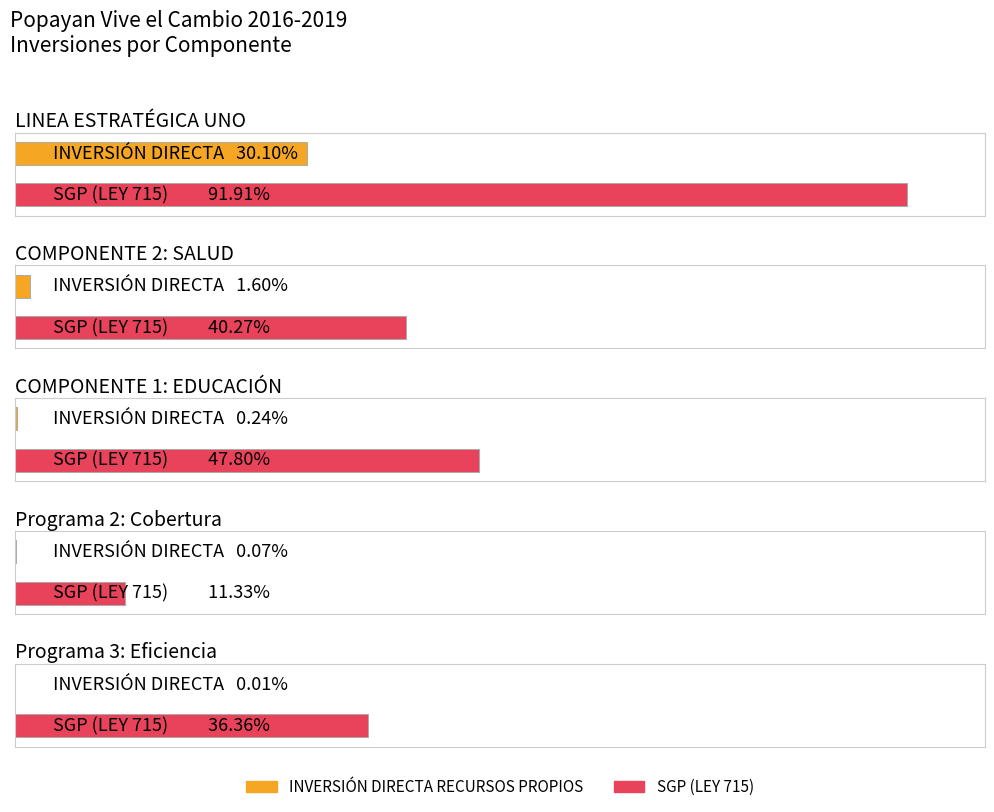

At which label does SGP (LEY 715) reach its peak?

LINEA ESTRATÉGICA UNO